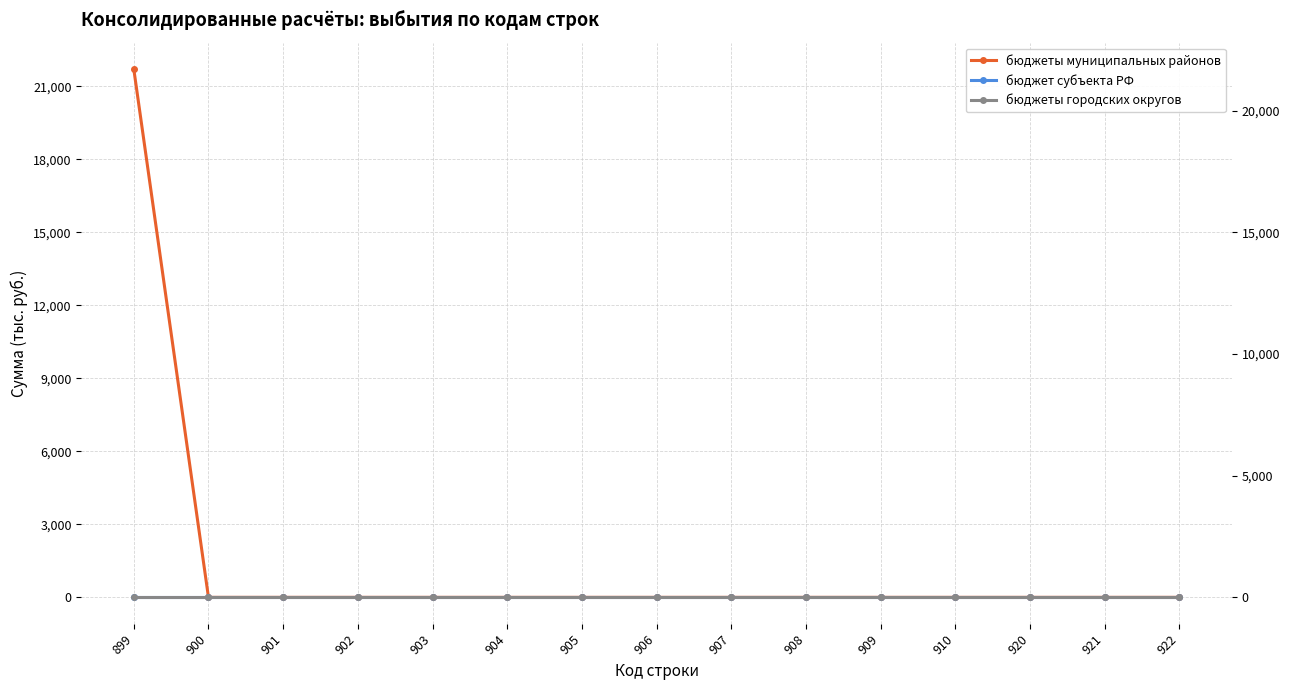

How many data points does each series have?

15